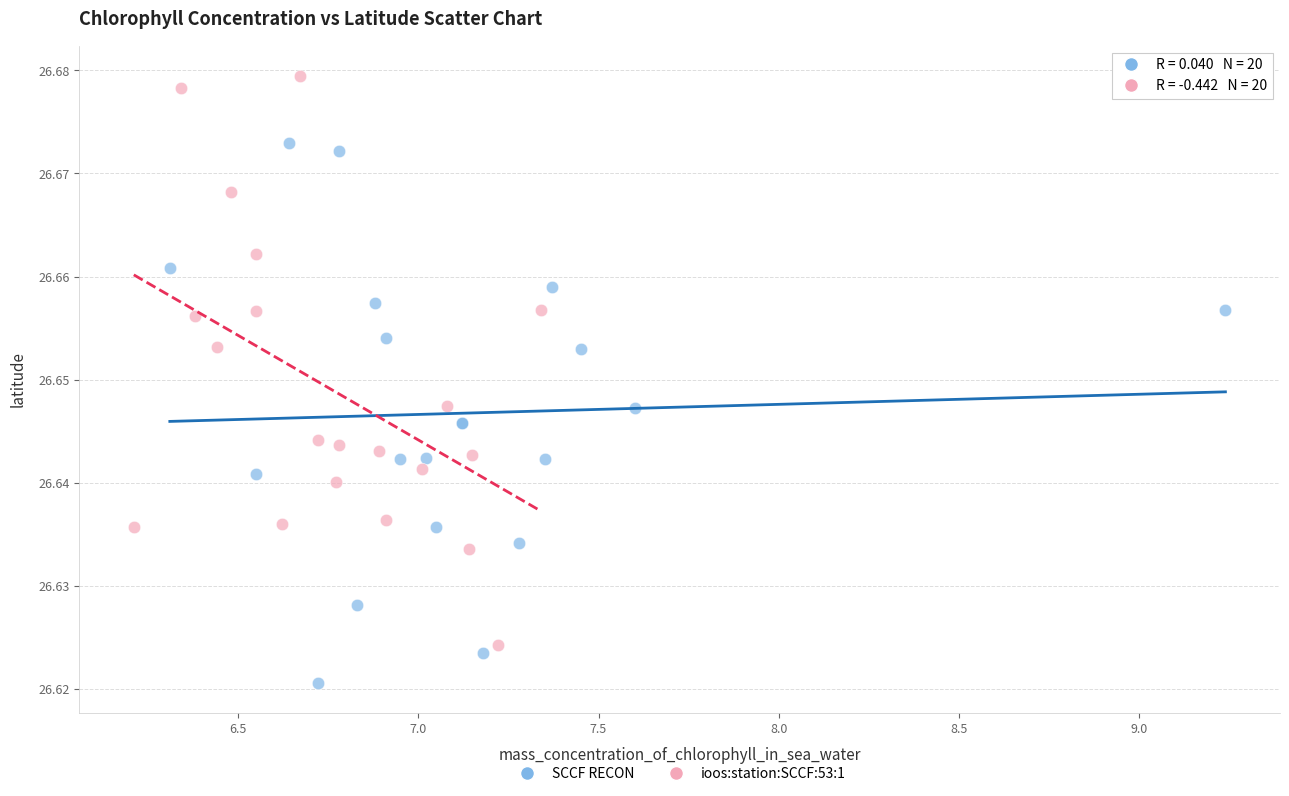

Which series reaches the maximum Y coordinate?

ioos:station:SCCF:53:1